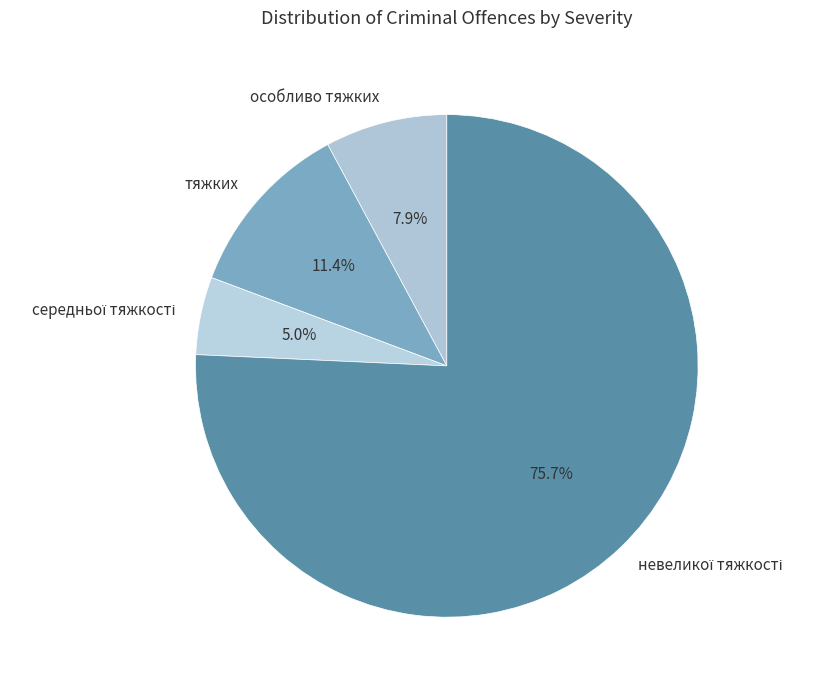

To the nearest percent, what is the average slice percentage?

25%